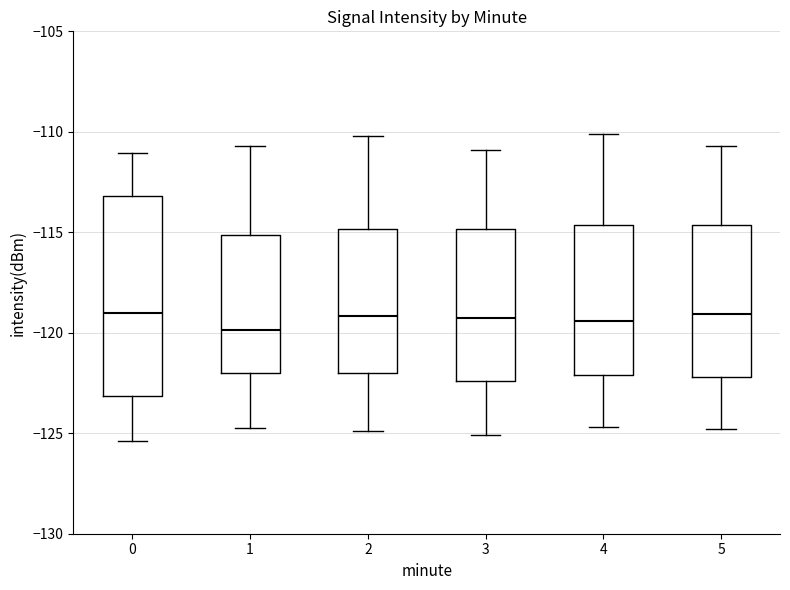

Reading left to right, transcribe this box plot: for each box, give where its median line is, the range the box spans, and where its two whiskers end, as read against the y-axis. The values are not printed on the chart, so give them approximately, as read against the axis.

0: median -119.0, box -123.0 to -113.0, whiskers -125.5 to -111.0
1: median -120.0, box -122.0 to -115.0, whiskers -124.5 to -110.5
2: median -119.0, box -122.0 to -115.0, whiskers -125.0 to -110.0
3: median -119.0, box -122.5 to -115.0, whiskers -125.0 to -111.0
4: median -119.5, box -122.0 to -114.5, whiskers -124.5 to -110.0
5: median -119.0, box -122.0 to -114.5, whiskers -125.0 to -110.5